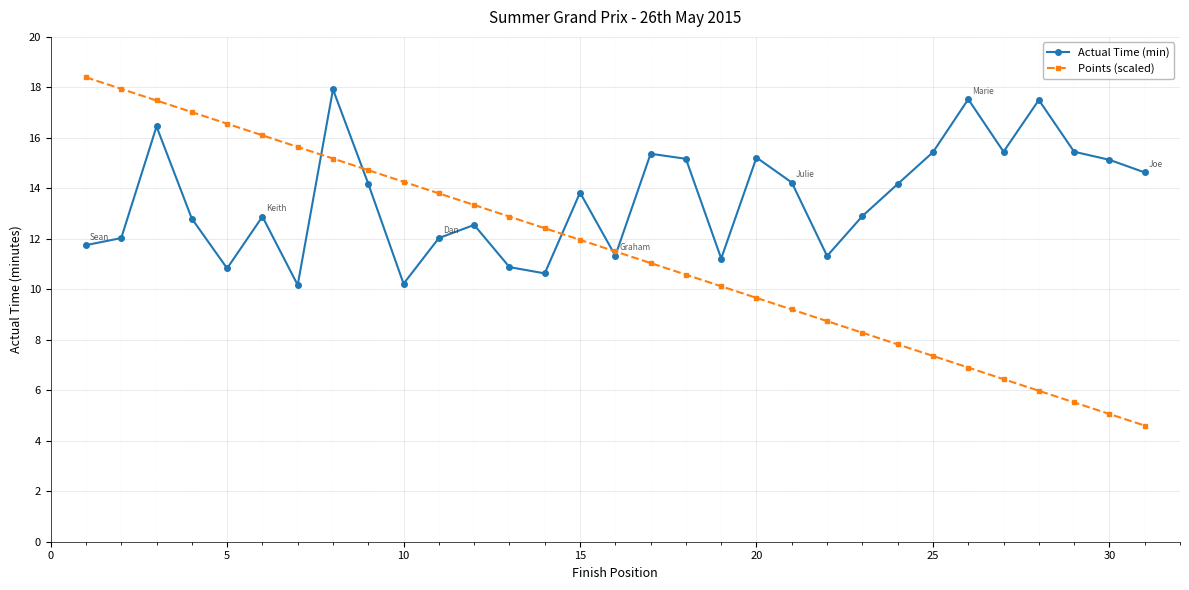

True or false: Points (scaled) and Actual Time (min) intersect in this chart.

True